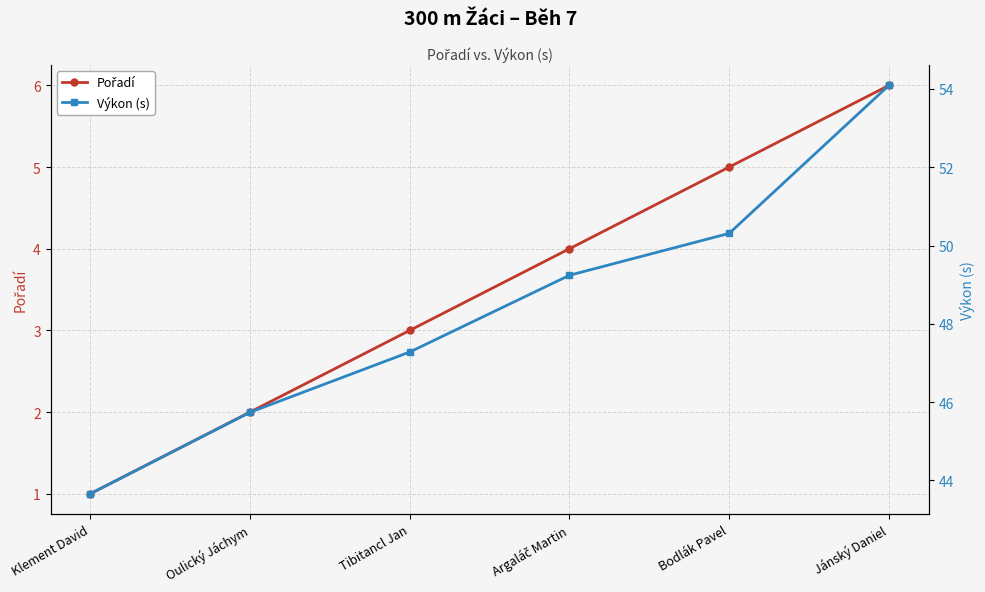

What is the value of the Výkon (s) point at the 4th from the left?

49.2